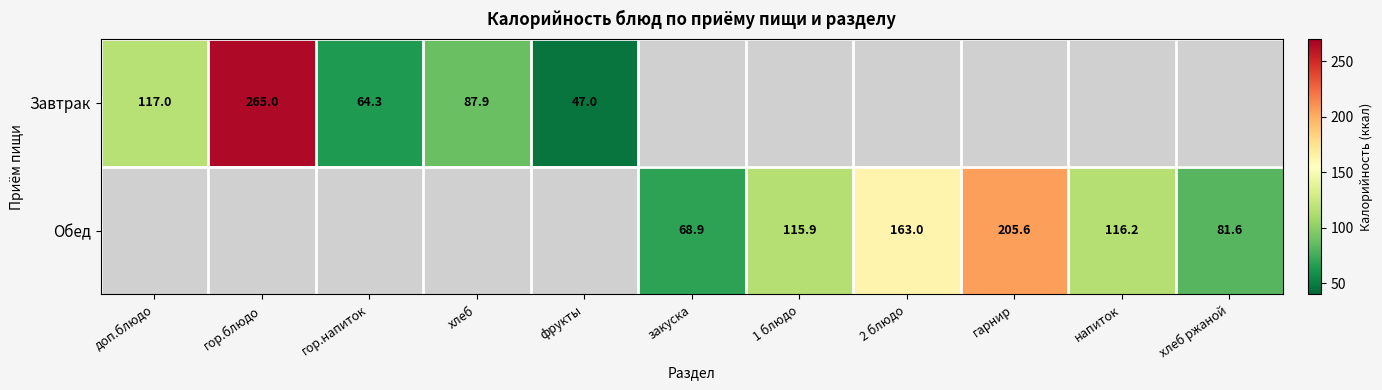

The value of Обед at гарнир is 205.6. True or false?

True